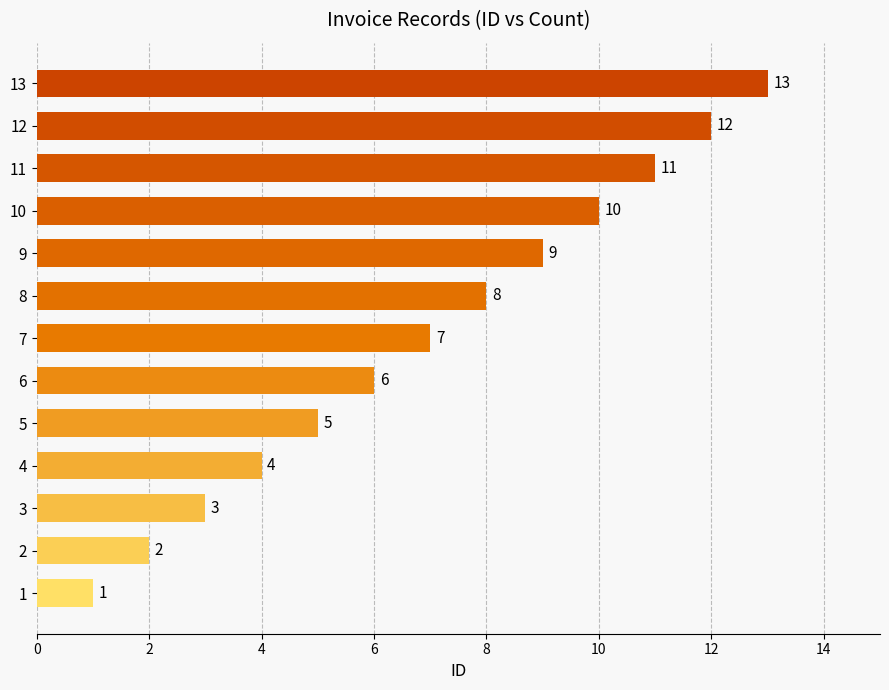

Which has a higher value, 2 or 12?

12